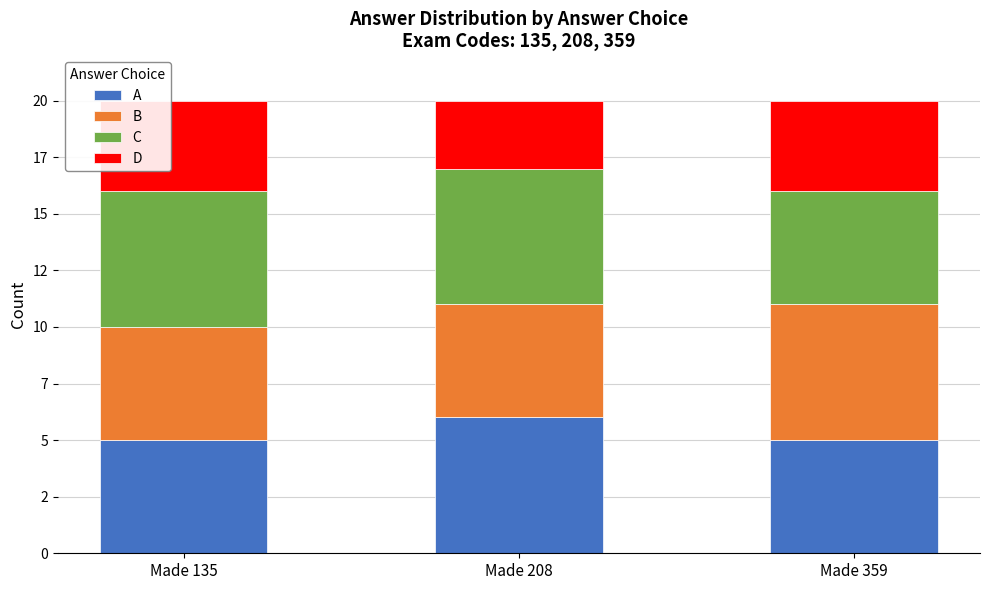

What are all the series names shown in the legend?

A, B, C, D